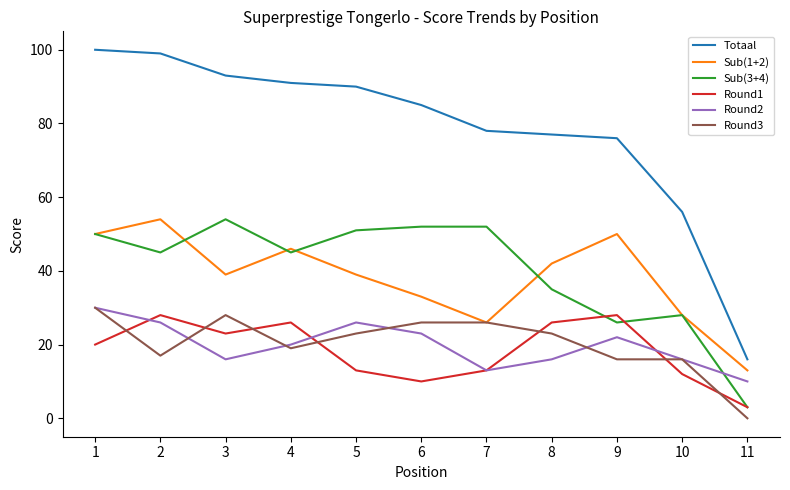

Does the chart display data point markers on the line(s)?

No